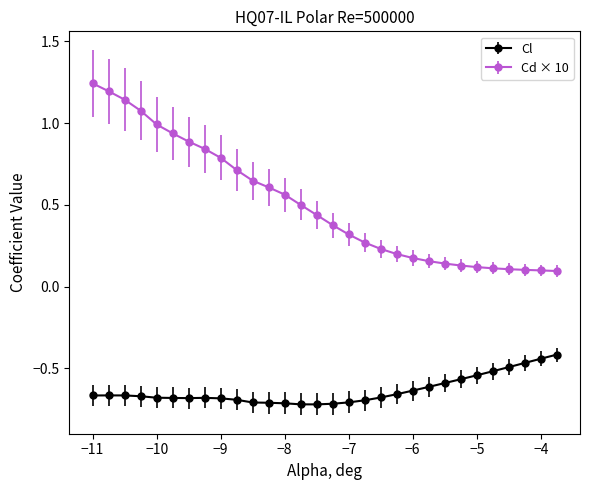

At how many categories does at least one series exceed 0?

30